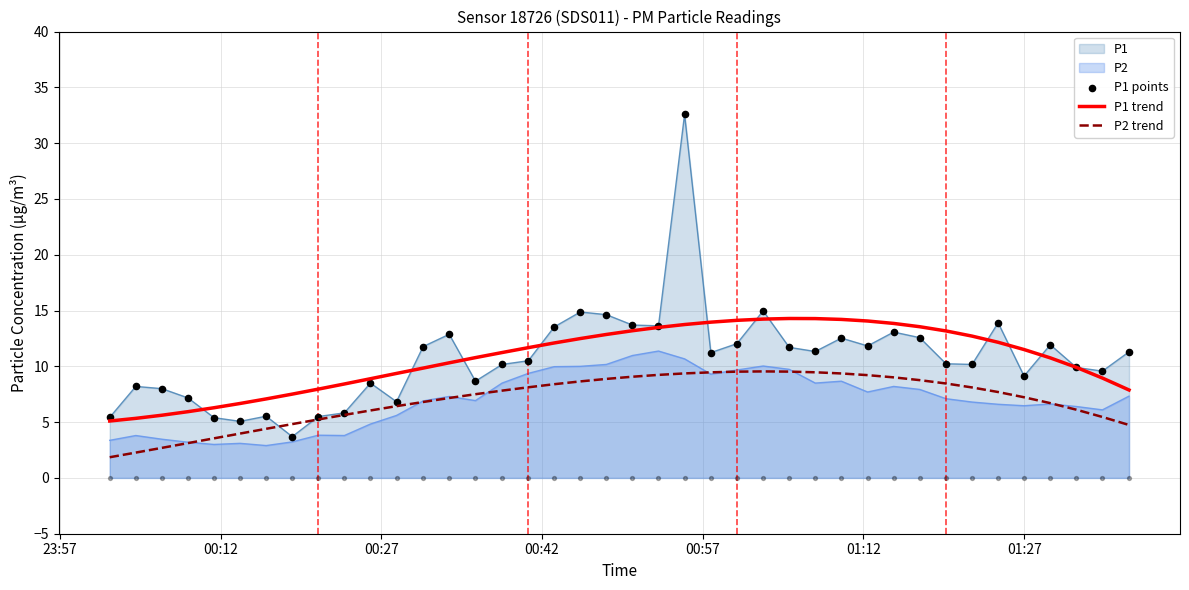

Which series reaches the maximum Y coordinate?

P1 points